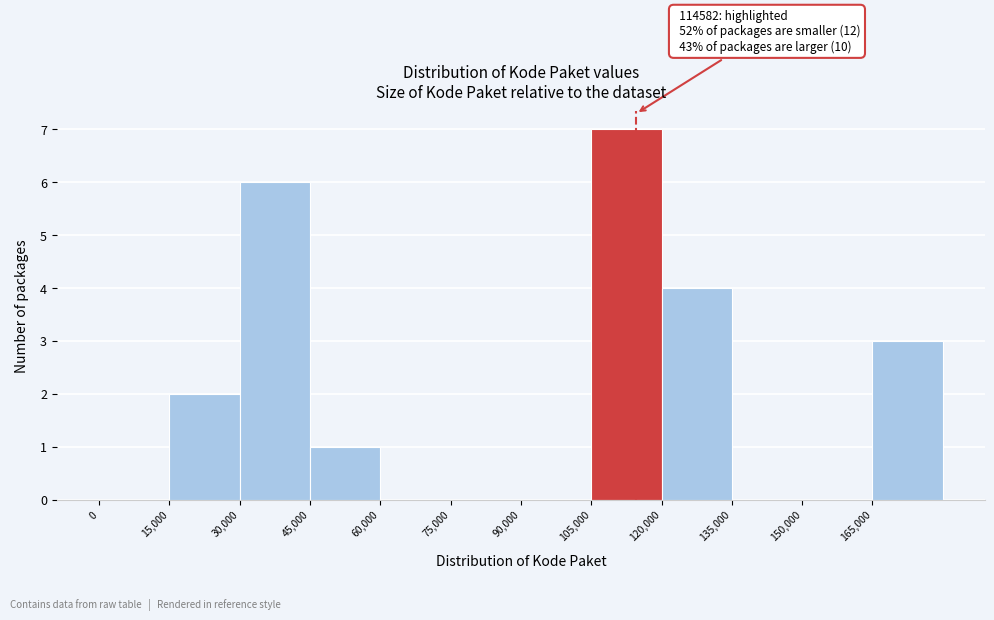

Over which range of the x-axis is the bar tallest?

105000 to 120000